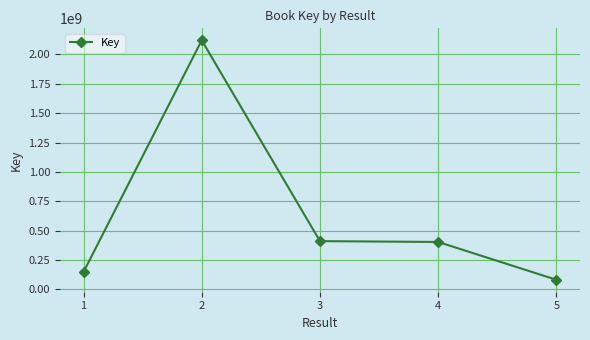

Approximately how many times larger is the value at 1 compared to 4?

0.4